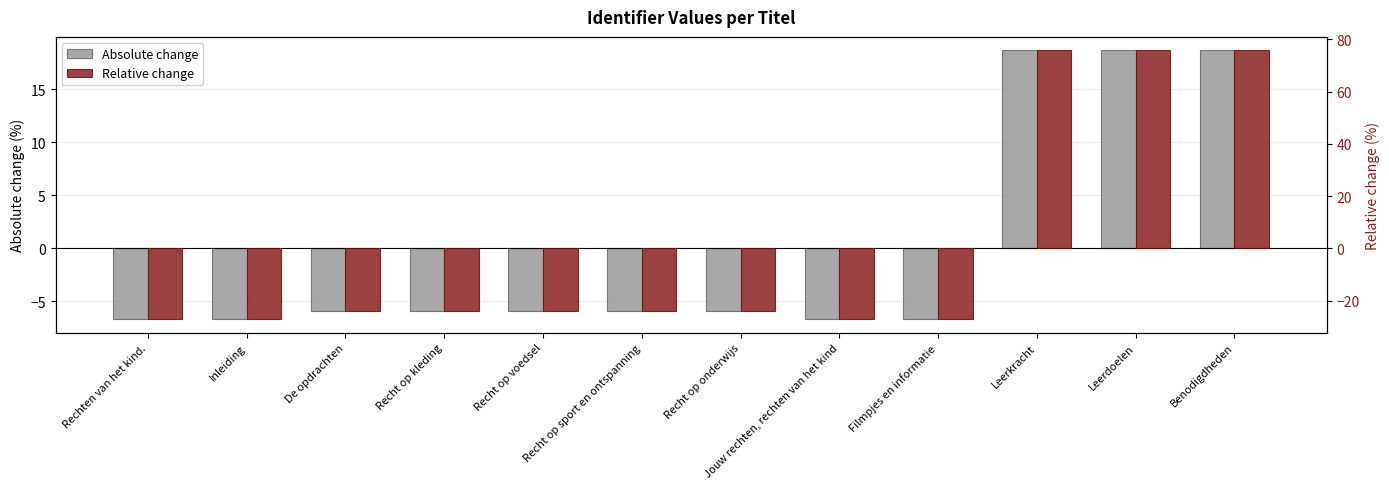

How many values in Relative change are below zero?

9